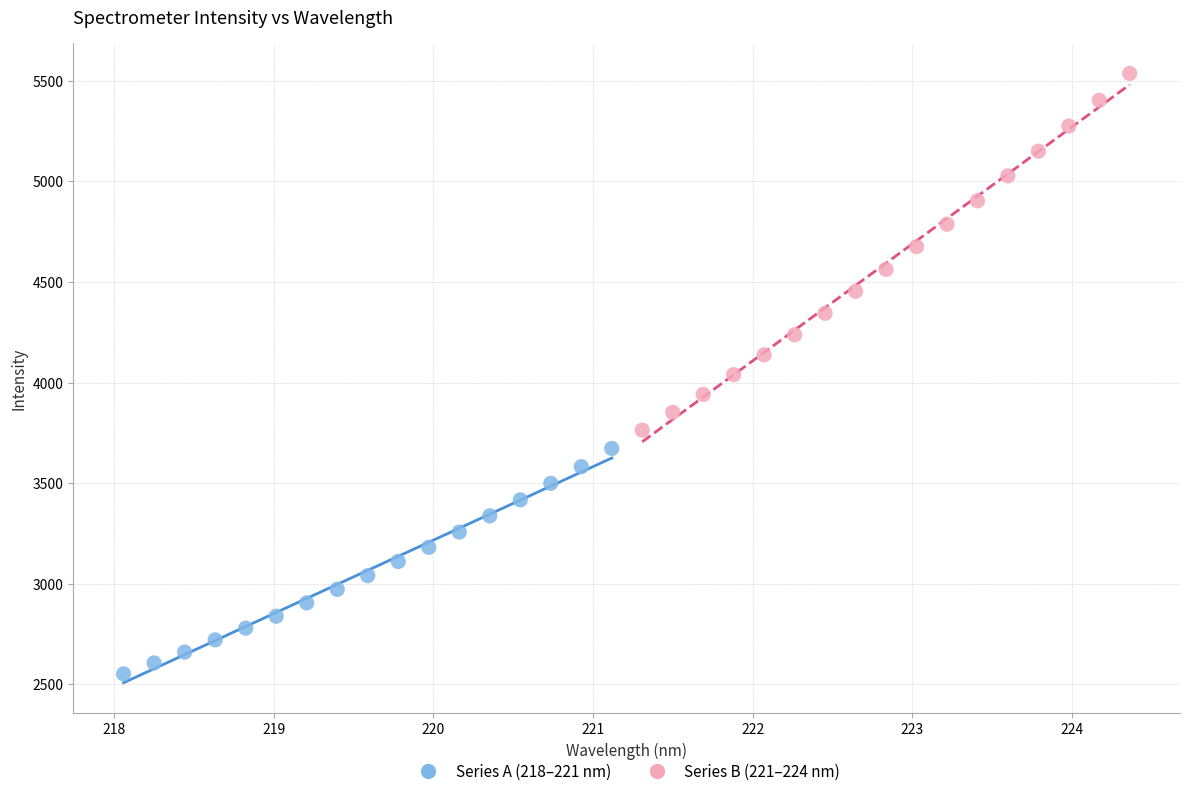

Which series reaches the minimum Y coordinate?

Series A (218–221 nm)